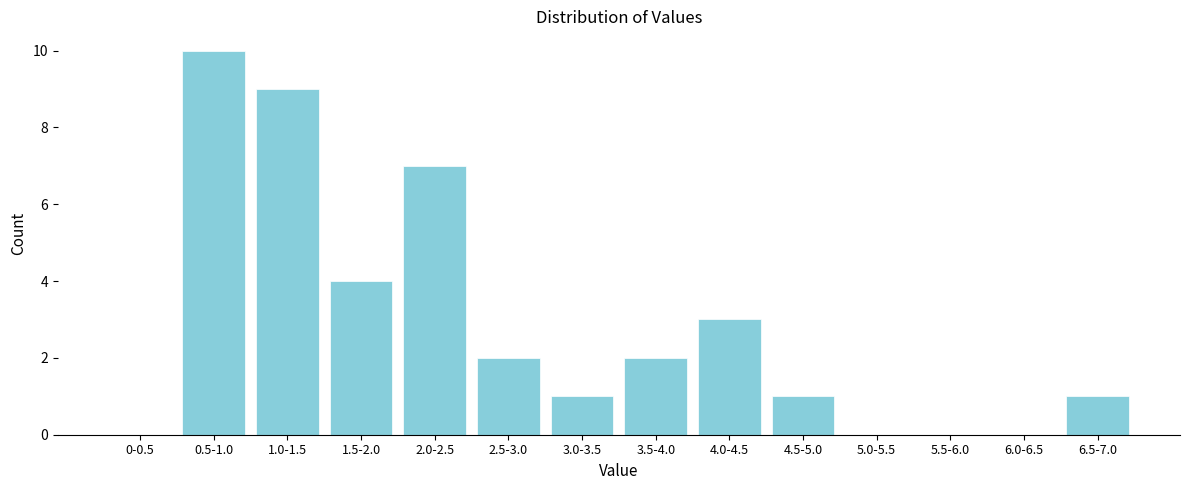

Reading left to right, list all the values displayed in this chart.

0-0.5=0	0.5-1.0=10	1.0-1.5=9	1.5-2.0=4	2.0-2.5=7	2.5-3.0=2	3.0-3.5=1	3.5-4.0=2	4.0-4.5=3	4.5-5.0=1	5.0-5.5=0	5.5-6.0=0	6.0-6.5=0	6.5-7.0=1